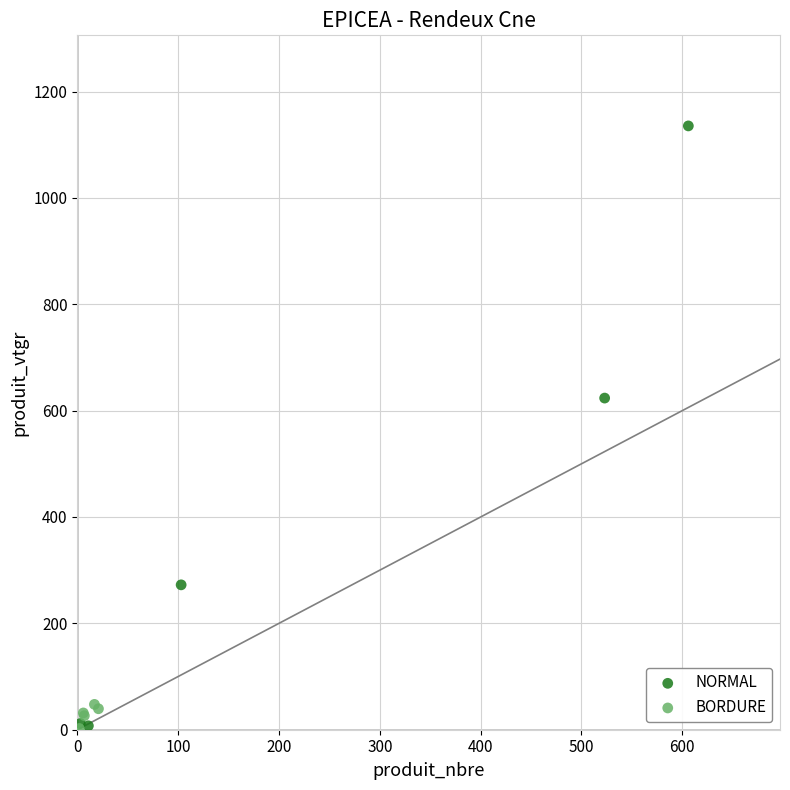

What are all the series names shown in the legend?

NORMAL, BORDURE